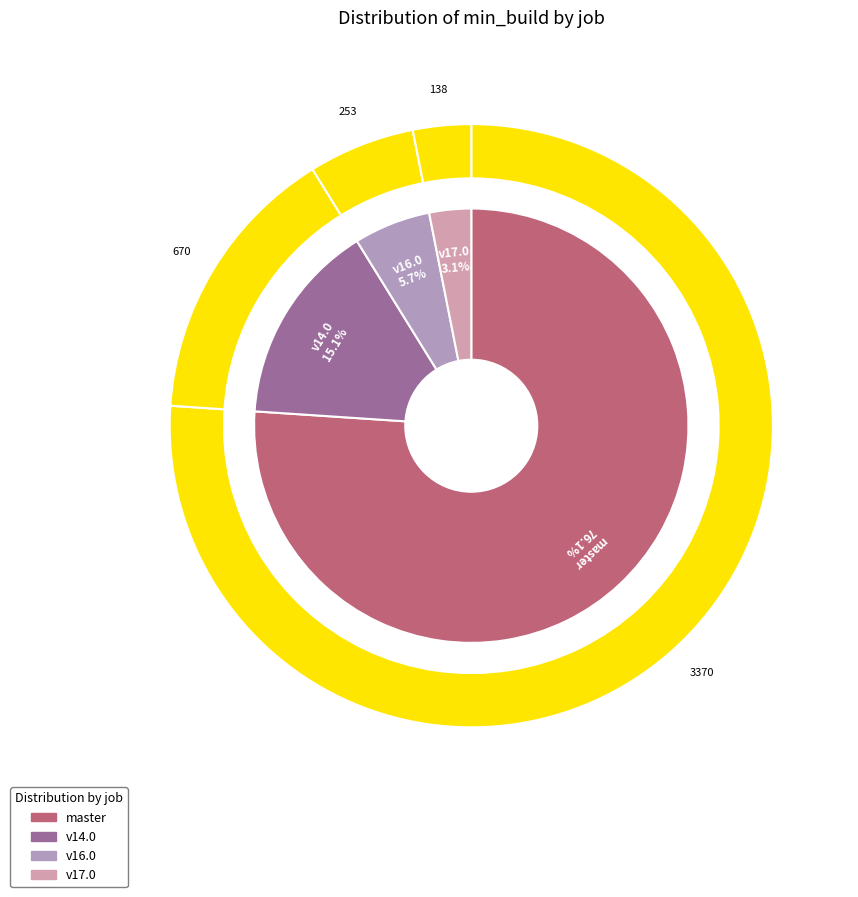

Is it true that osm-stage_3-merge/v17.0 is 3% of the pie?

True